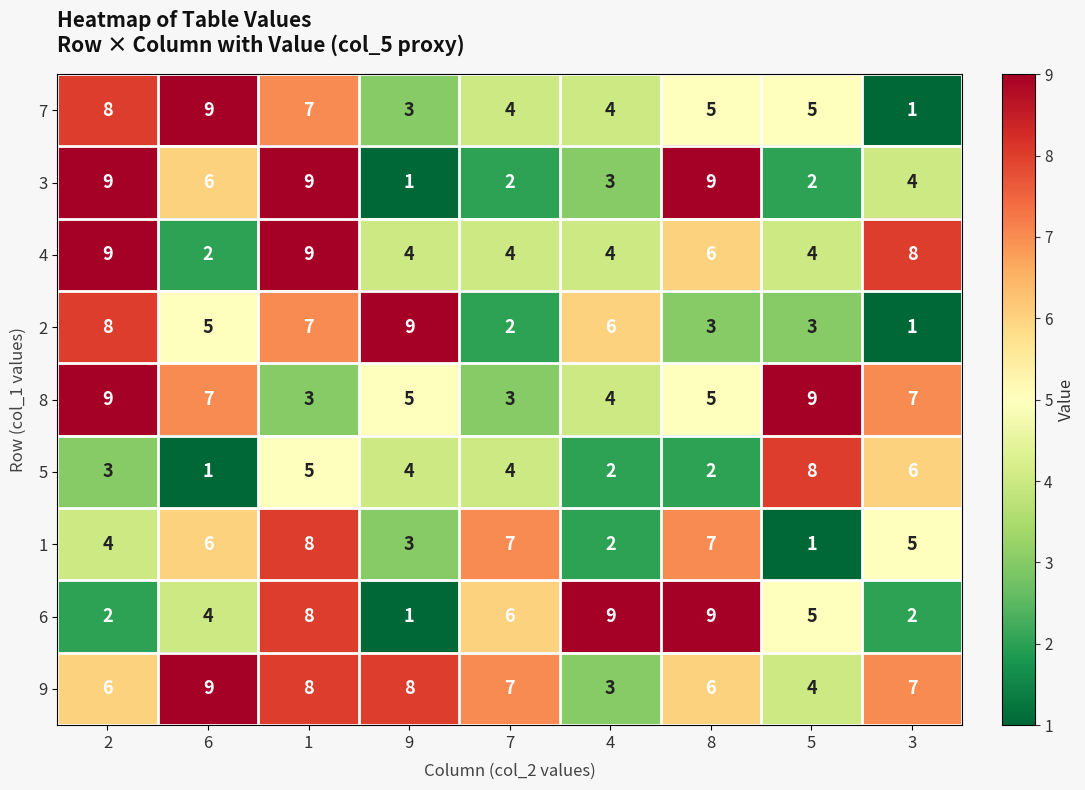

Which series has the largest total across all categories?

9